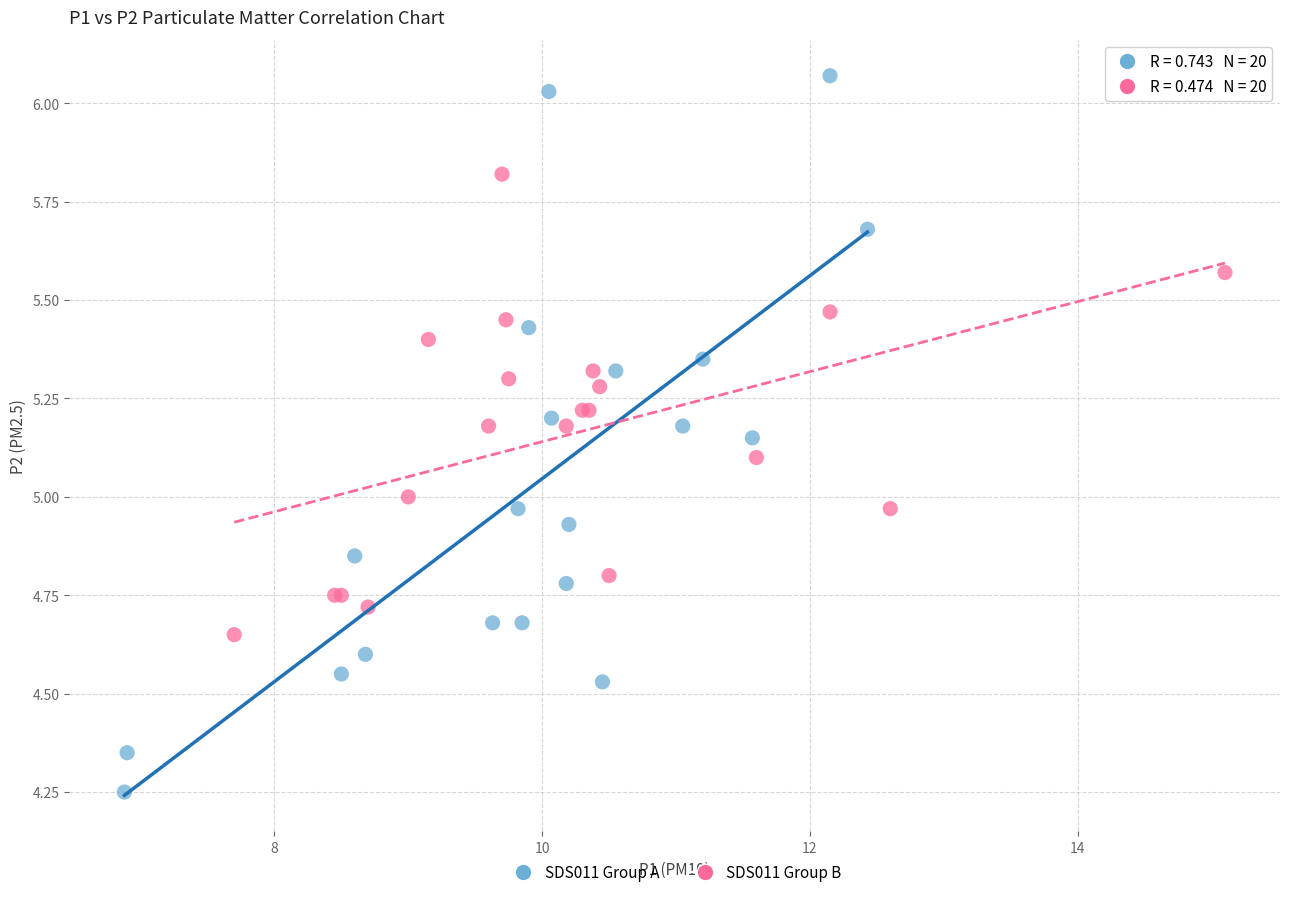

Which series has the widest spread of Y values?

SDS011 Group A